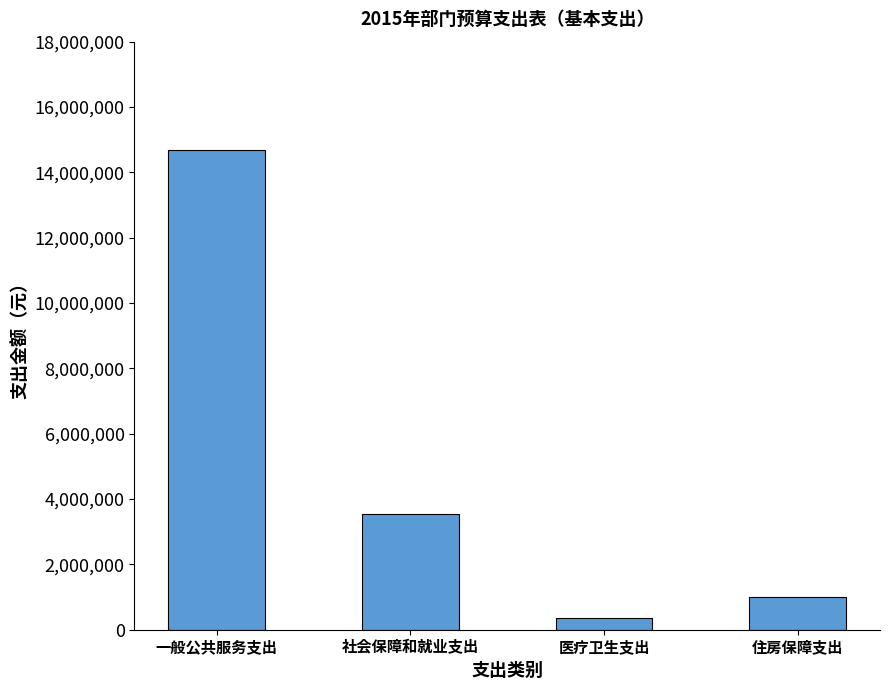

What is the difference between the second highest and second lowest values?

2517597.5